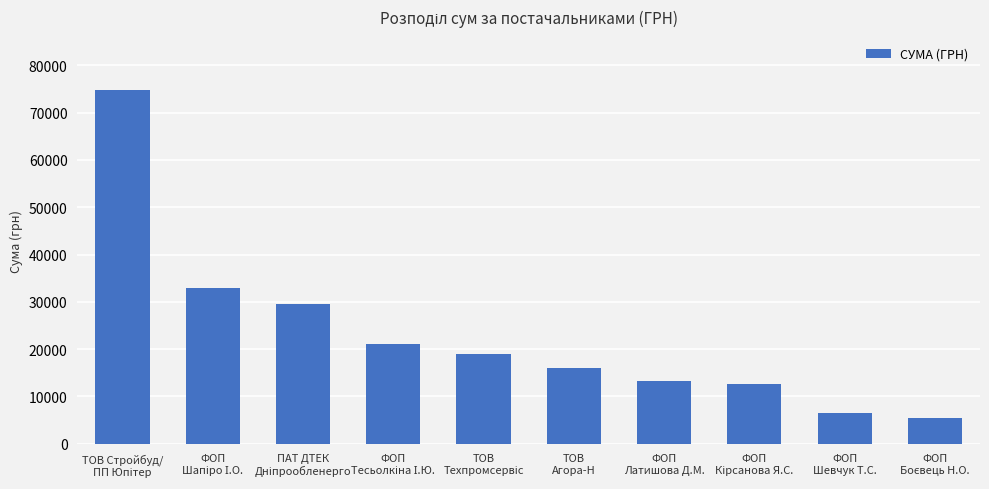

What is the value of the 4th bar from the left?

21044.0